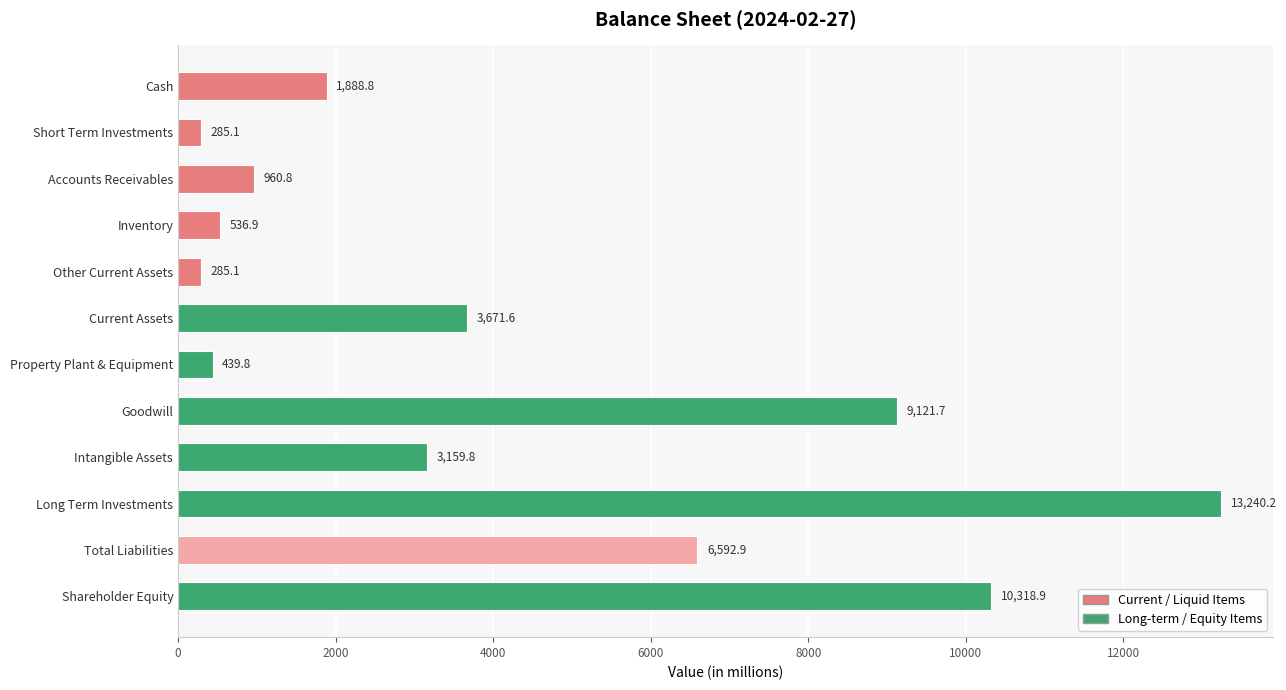

What value does the data have at Cash?

1888.8